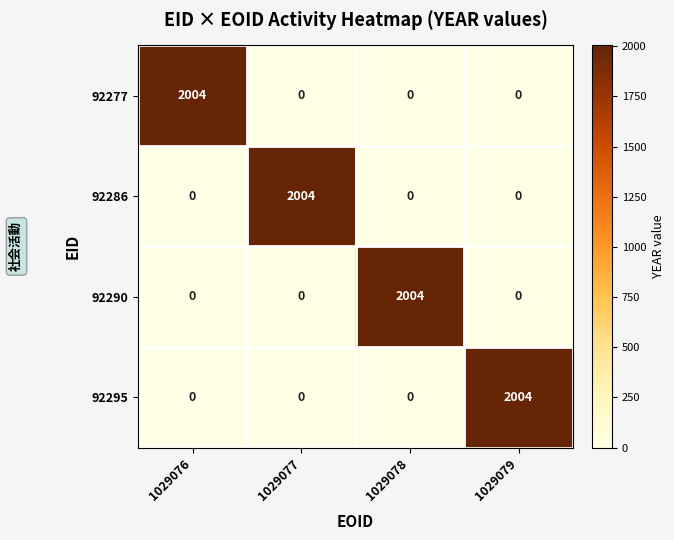

What is the total value across all series at 1029079?

2004